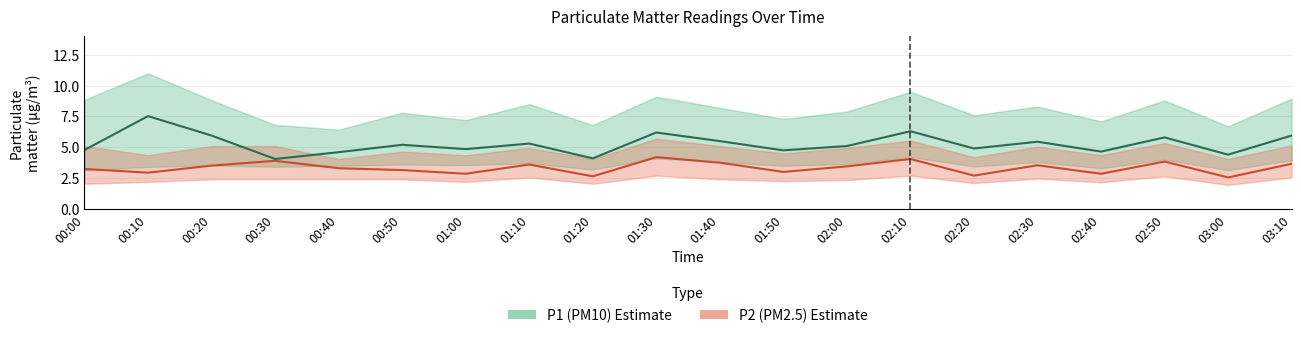

The P1 series shows 5.8 at 00:30. True or false?

False